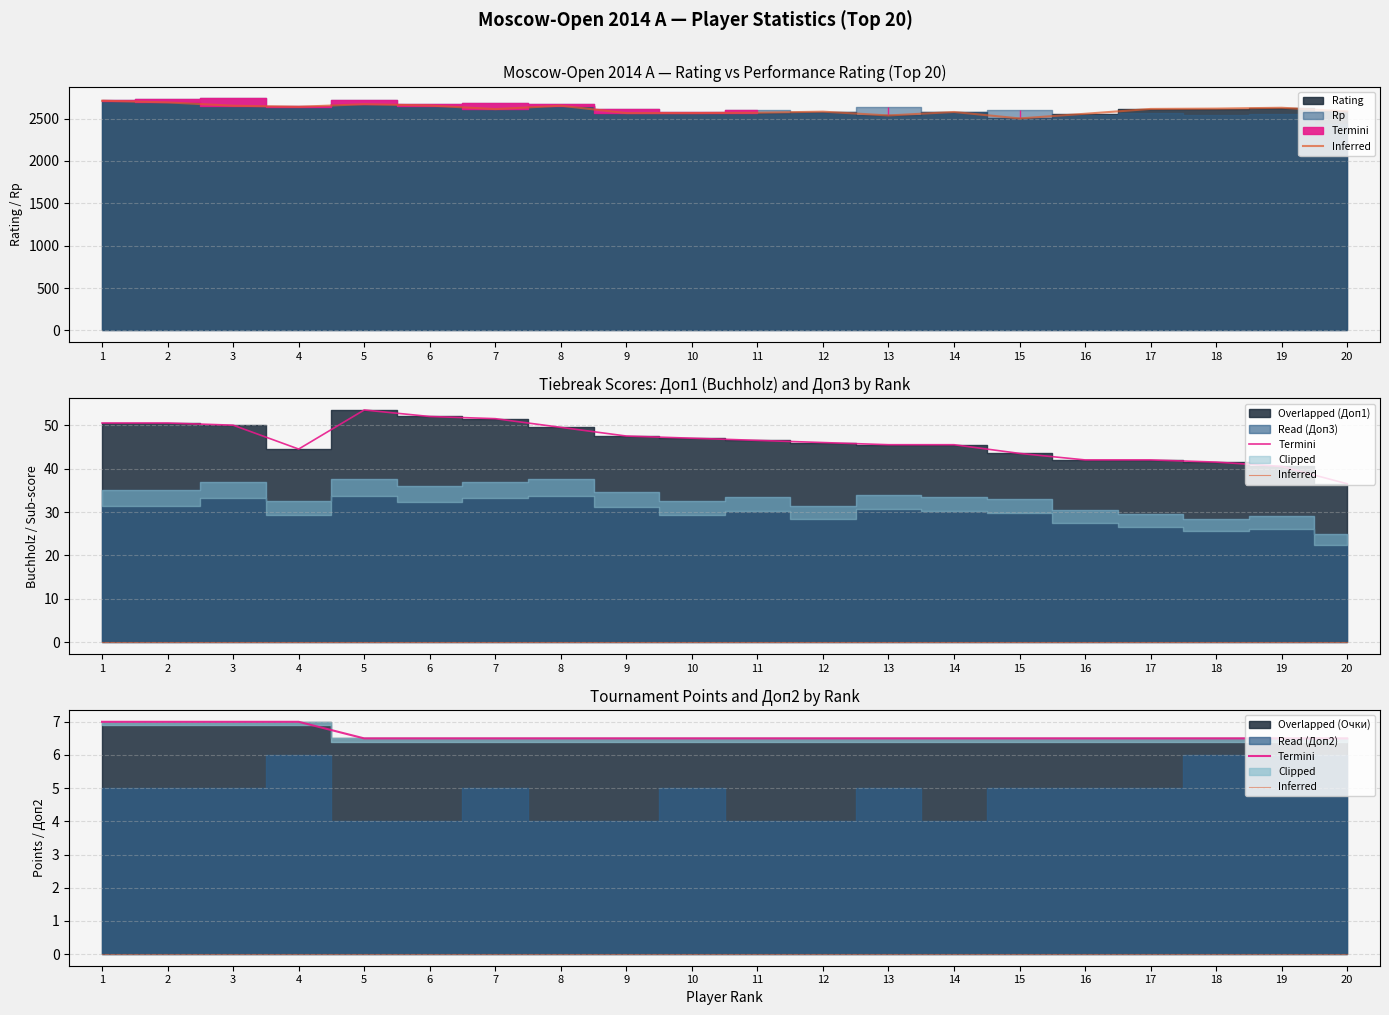

The Inferred series shows 0.0 at 11. True or false?

True